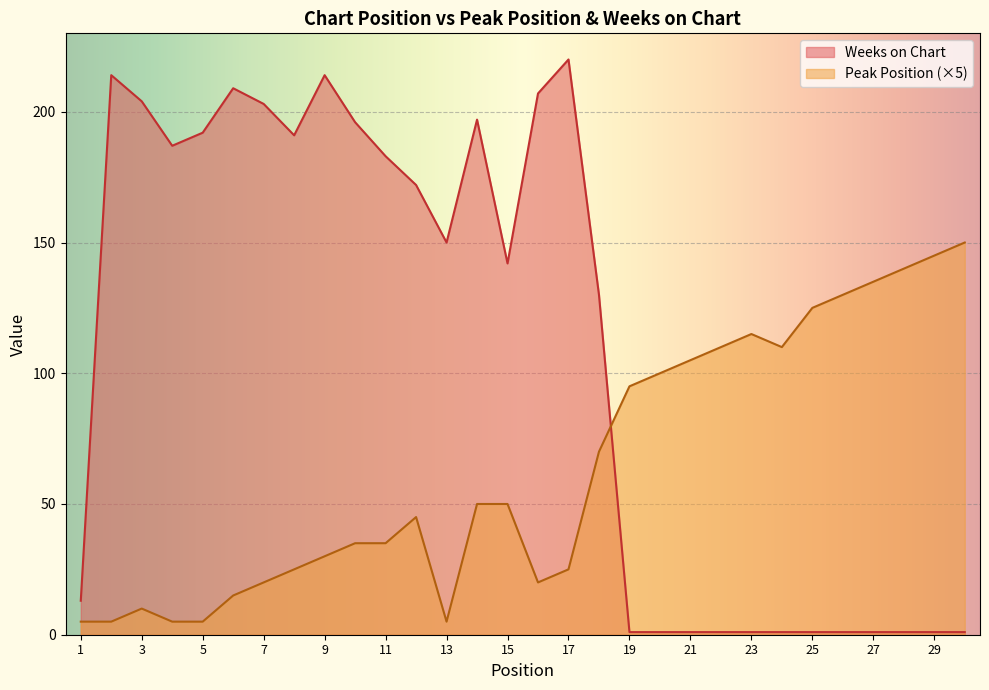

True or false: Weeks on Chart has more than 2 interior local peaks.

True